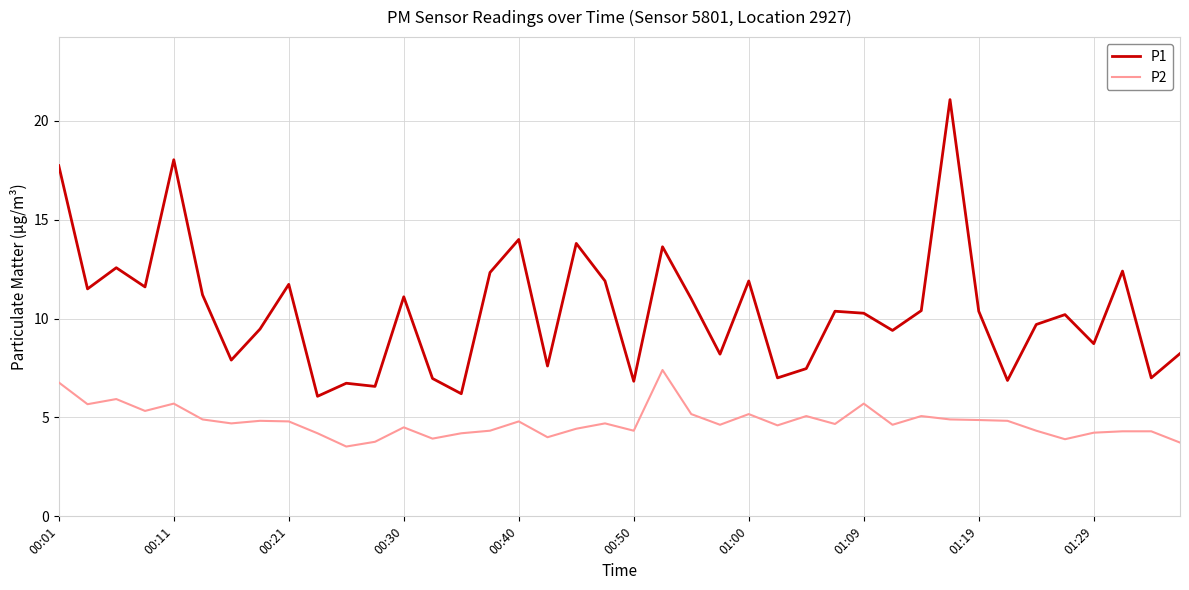

What is the difference between the maximum and second lowest values in the P2 series?

3.7